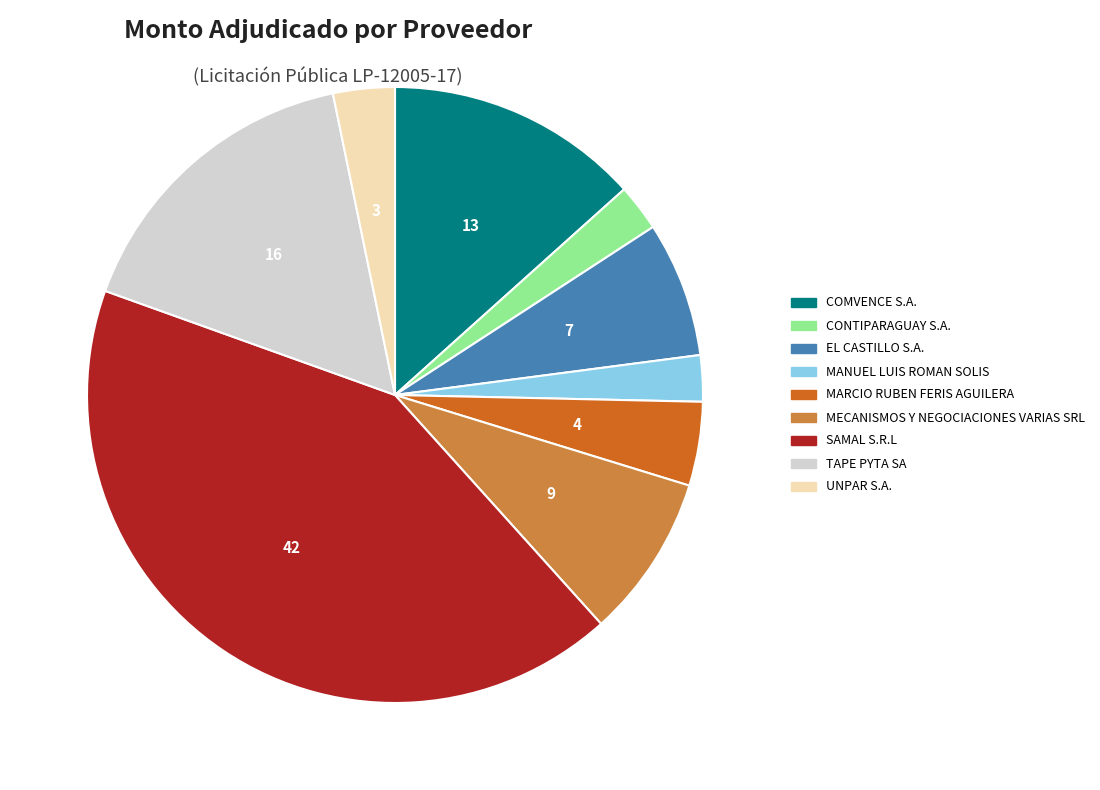

What is the largest slice in the pie chart?

SAMAL S.R.L